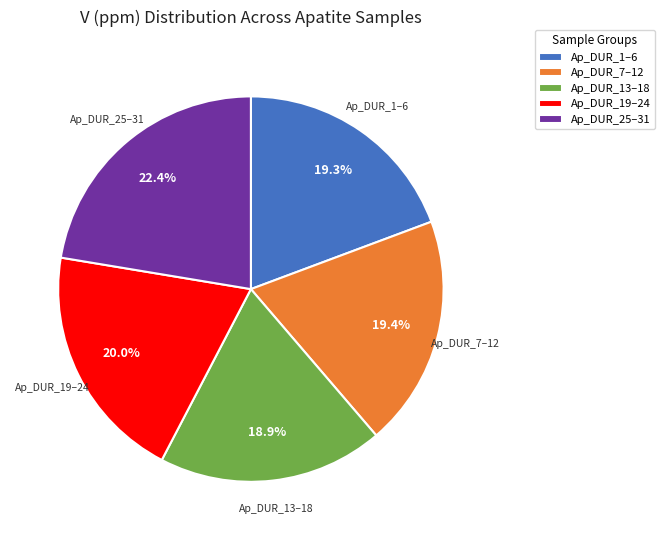

How many slices are in this pie chart?

5